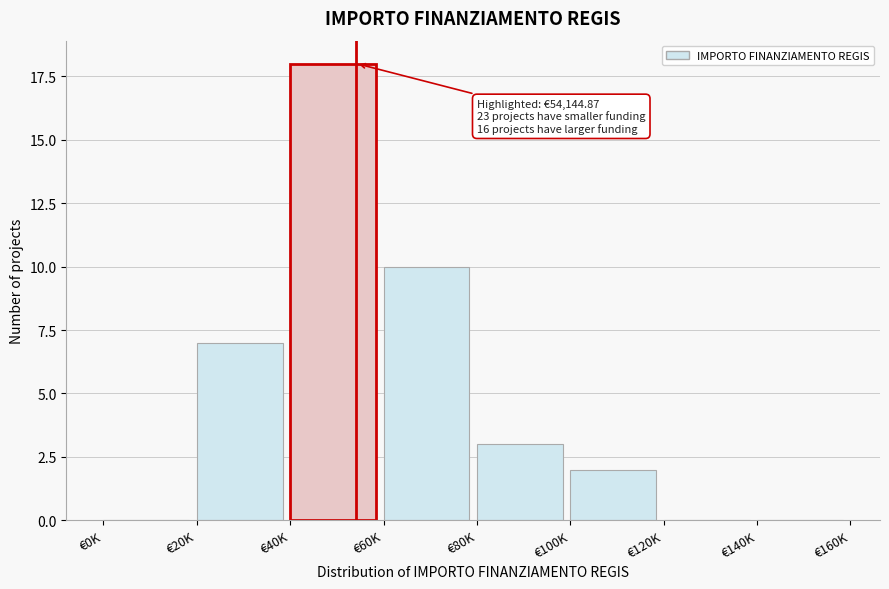

Reading left to right, what are all the values shown in this chart?

€0K=0	€20K=7	€40K=18	€60K=10	€80K=3	€100K=2	€120K=0	€140K=0